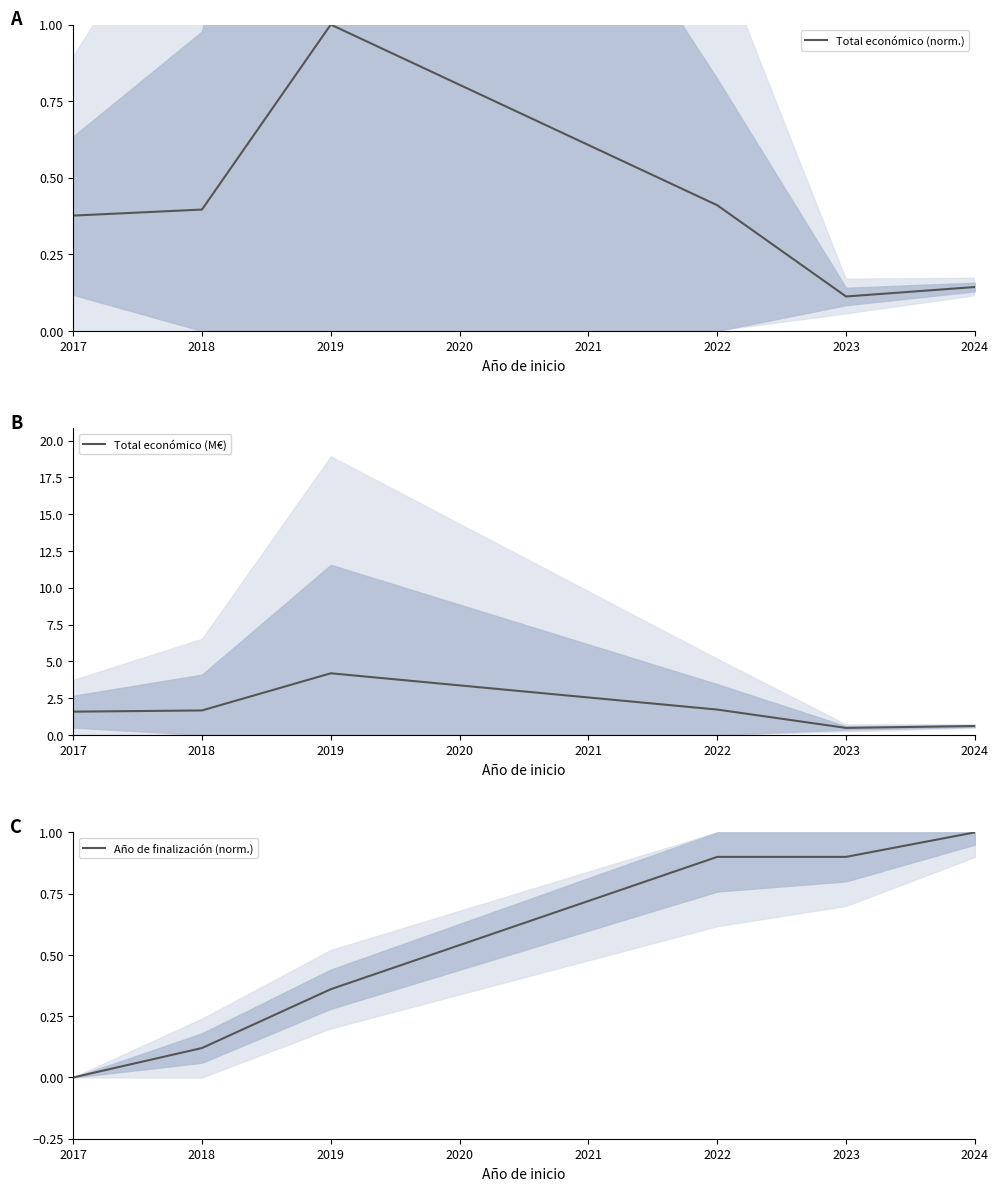

Which category has the highest value in the Total económico (norm.) series?

2019